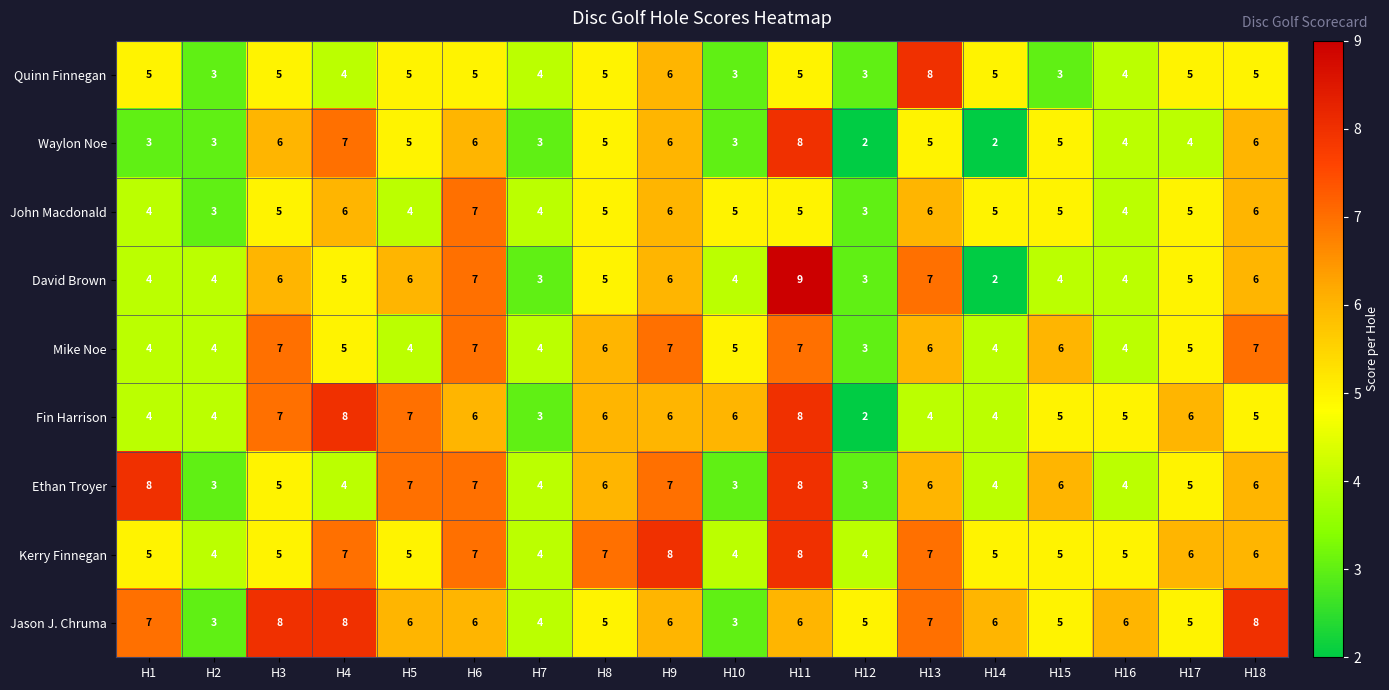

What is the difference between the maximum and minimum values in the Kerry Finnegan series?

4